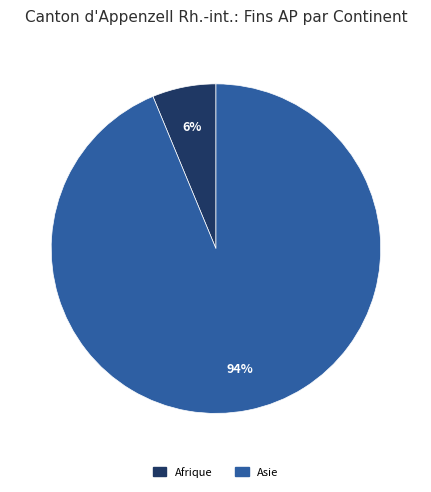

Rank the categories by value from lowest to highest.

Afrique, Asie